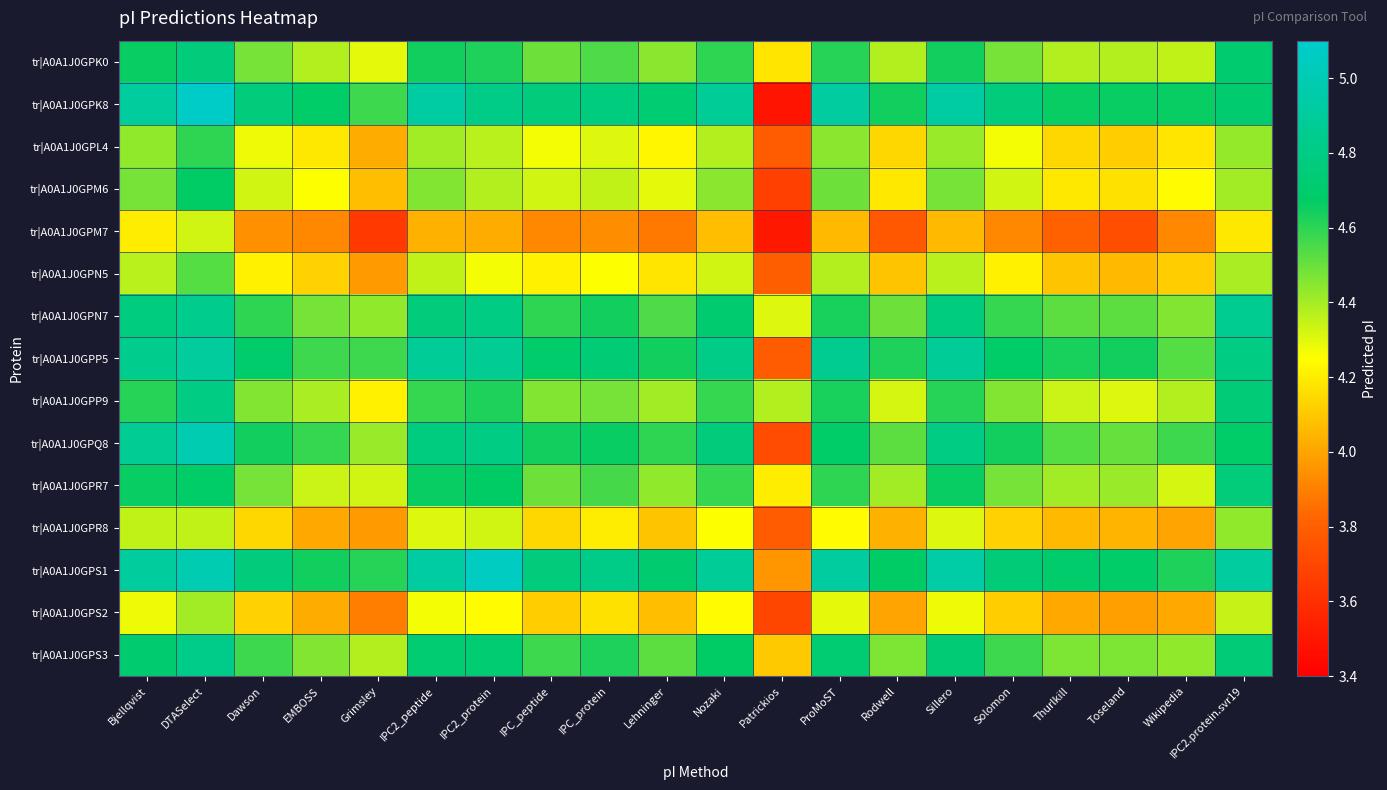

List the series in order of their peak value, lowest first.

tr|A0A1J0GPM7, tr|A0A1J0GPS2, tr|A0A1J0GPR8, tr|A0A1J0GPN5, tr|A0A1J0GPL4, tr|A0A1J0GPM6, tr|A0A1J0GPR7, tr|A0A1J0GPK0, tr|A0A1J0GPP9, tr|A0A1J0GPS3, tr|A0A1J0GPN7, tr|A0A1J0GPP5, tr|A0A1J0GPQ8, tr|A0A1J0GPS1, tr|A0A1J0GPK8